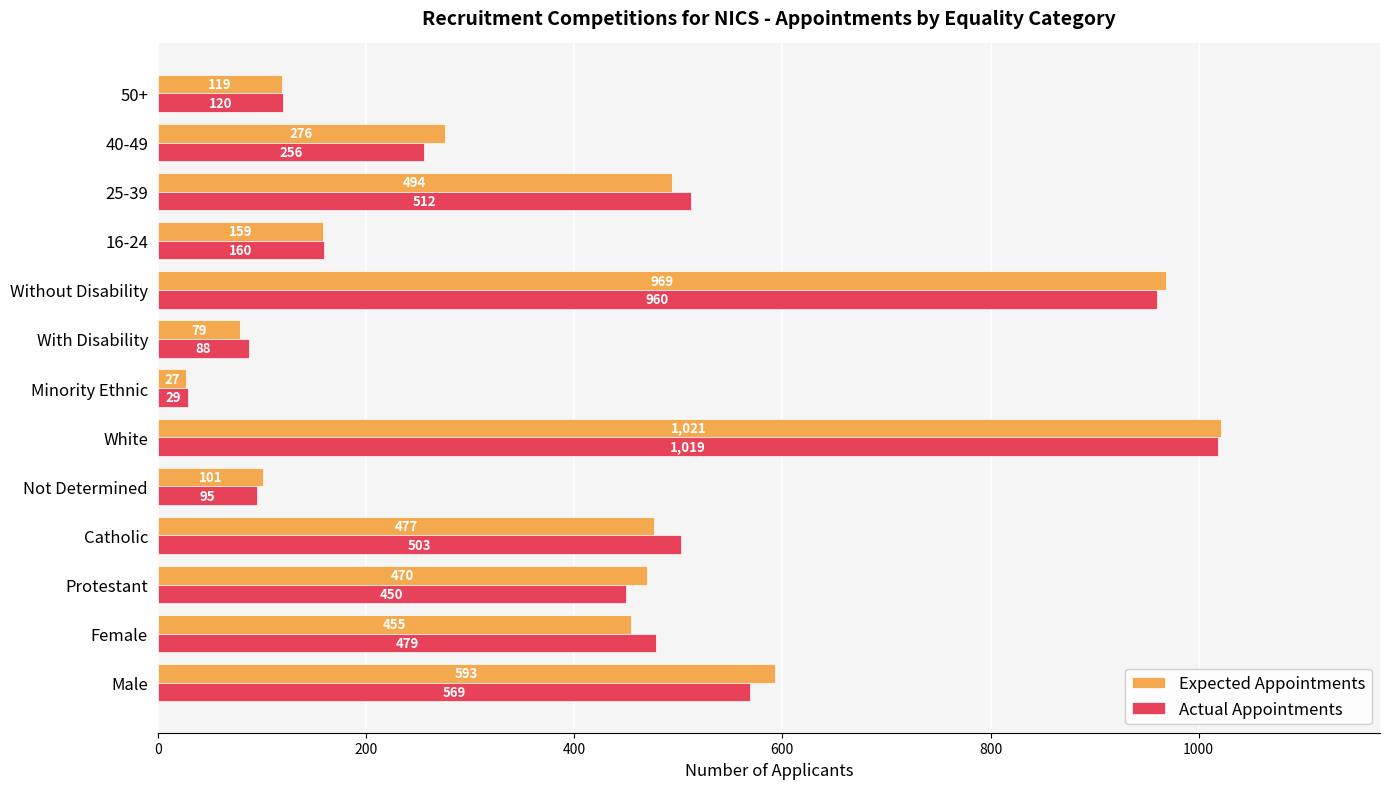

What is the difference between the highest and lowest values at Catholic?

26